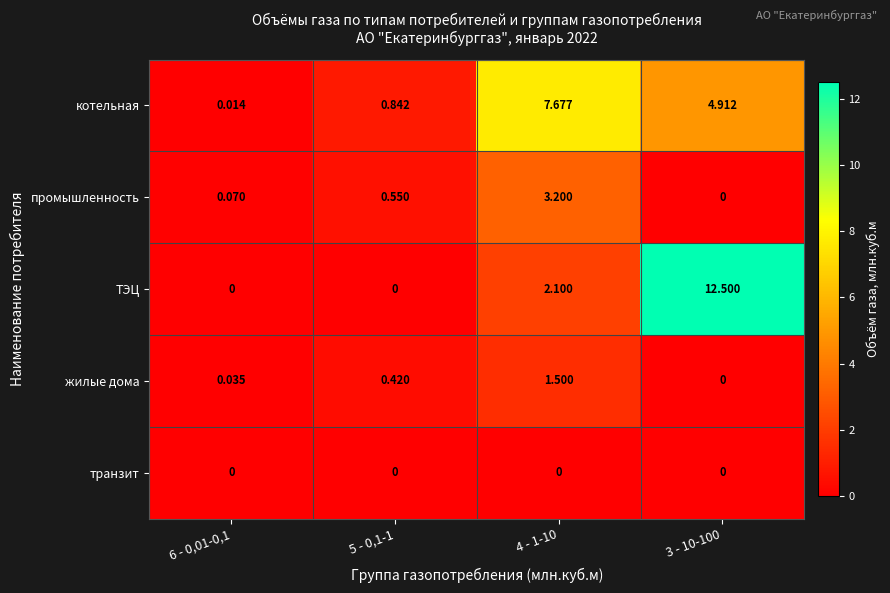

Between 6 - 0,01-0,1 and 5 - 0,1-1, which series saw the biggest shift?

котельная